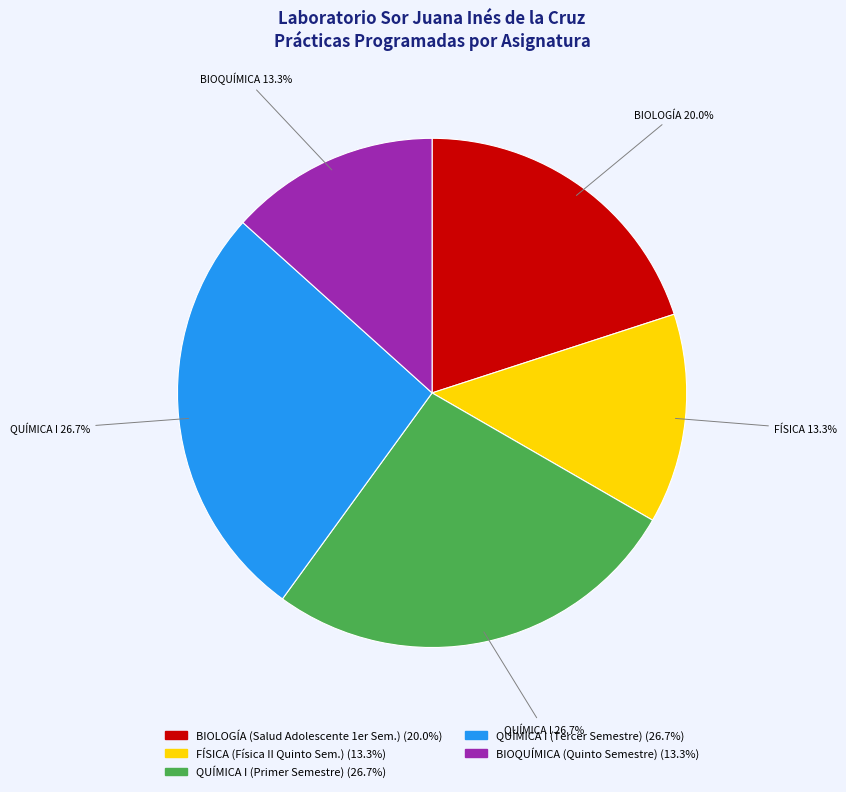

To the nearest percent, what is the combined percentage of QUÍMICA I (Tercer Semestre) and QUÍMICA I (Primer Semestre)?

53%